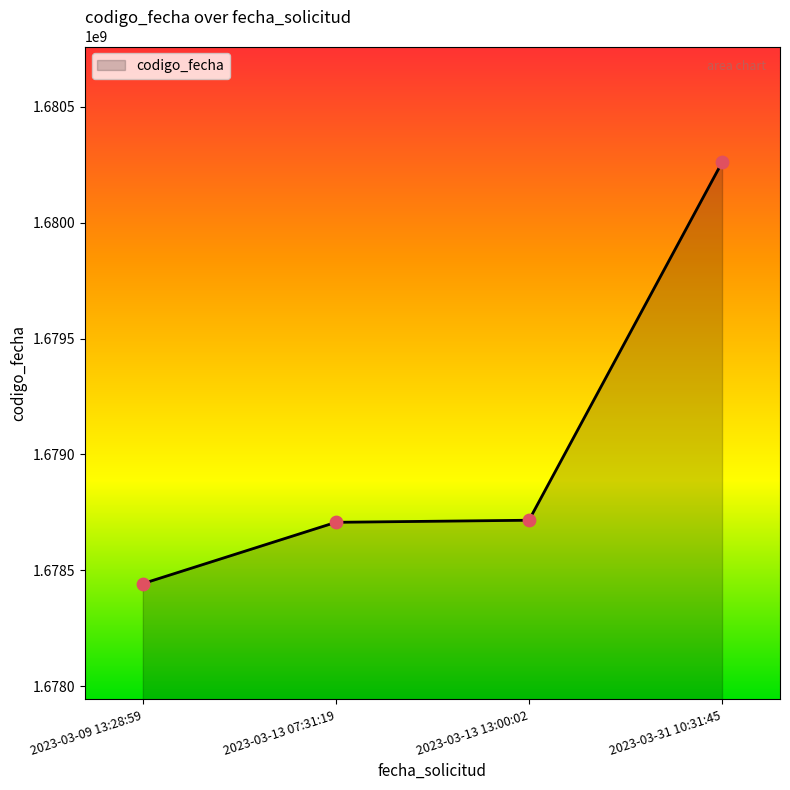

What is the ratio of the value at 2023-03-09 13:28:59 to the value at 2023-03-13 07:31:19?

1.0